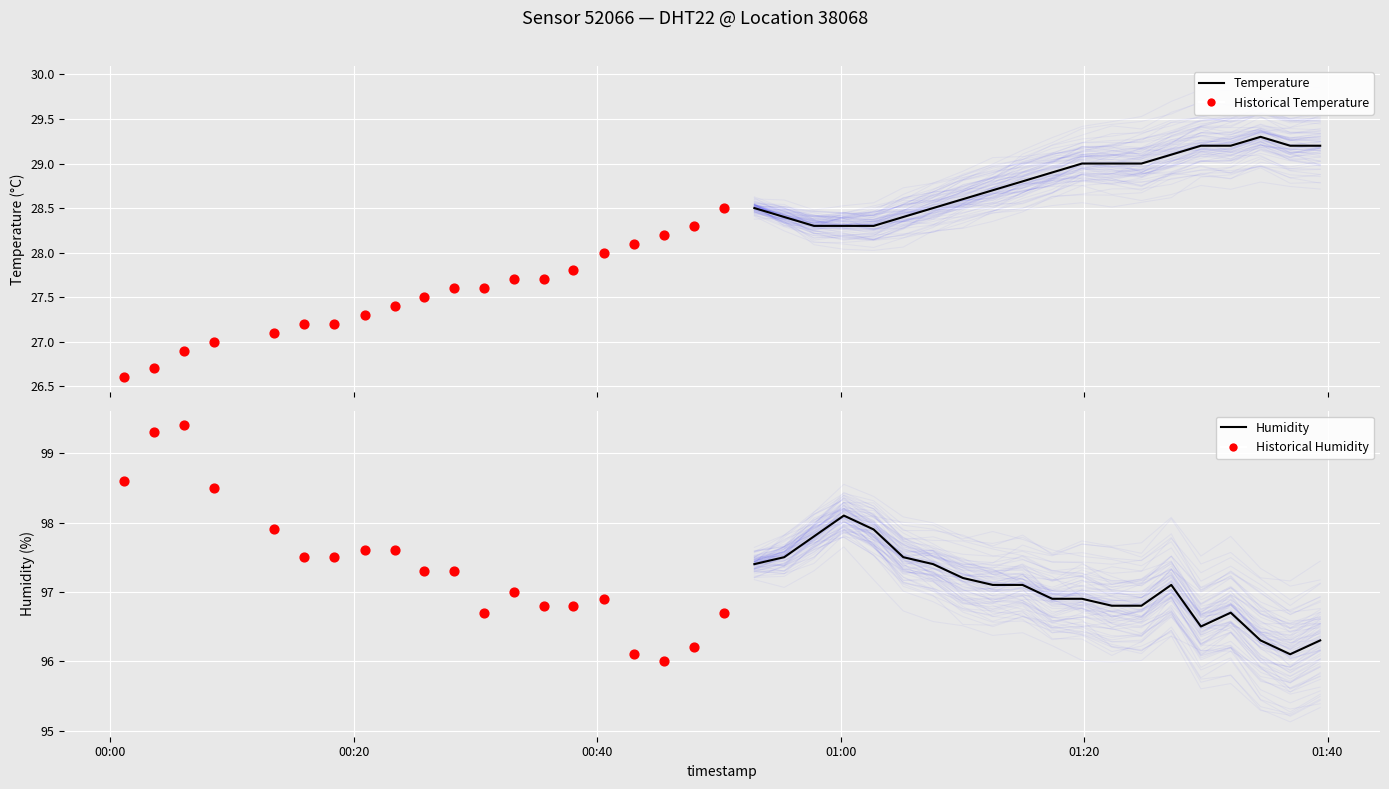

Which series has the largest Y range (max minus min)?

Historical Humidity